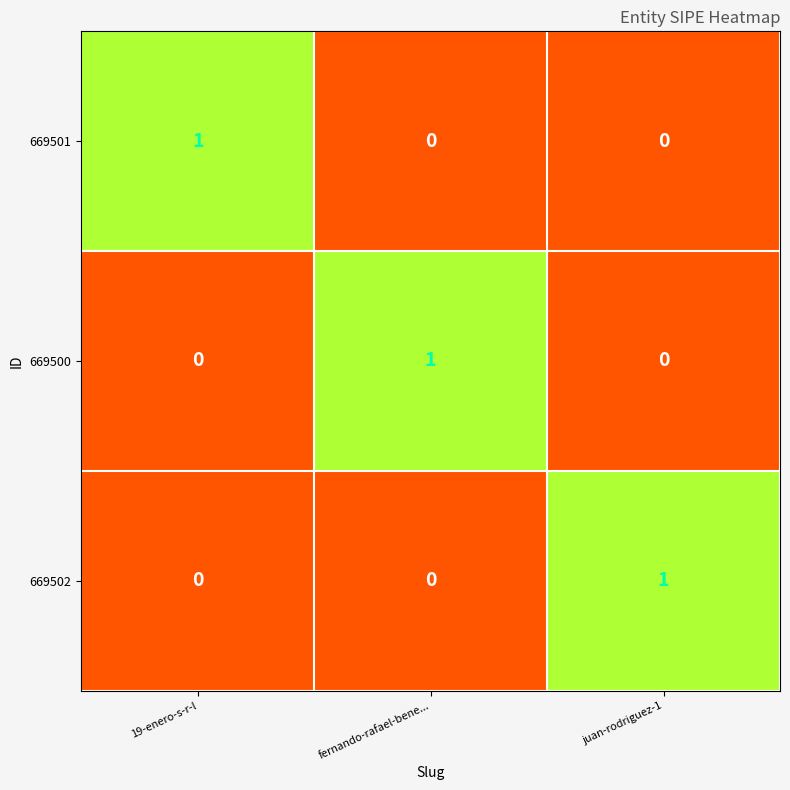

Count the 669501 values in the range 0 to 1.

3